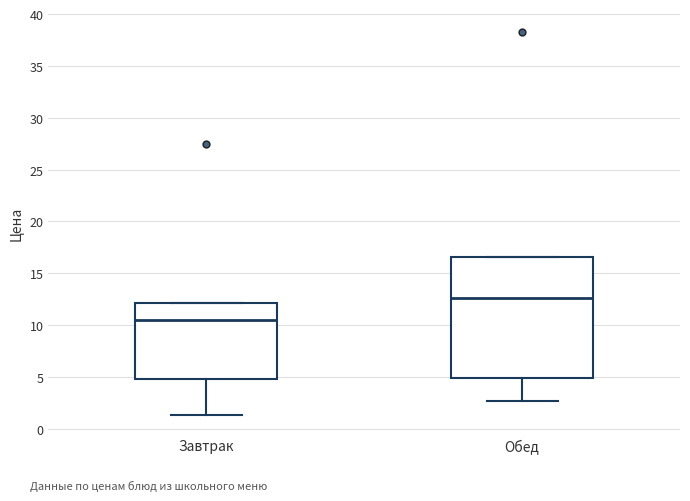

Where does the median line of the box for Обед sit on the y-axis? The values are not printed on the chart, so give them approximately, as read against the axis.

12.5